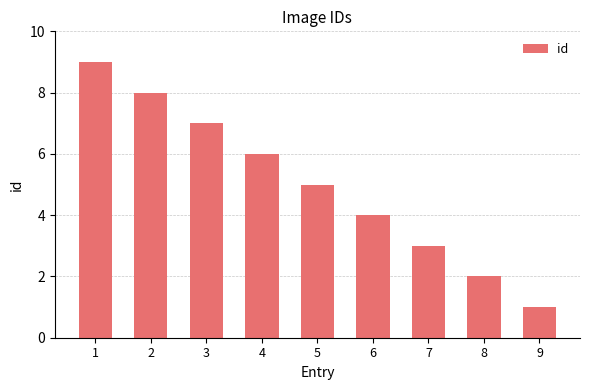

Which has a higher value, 4 or 1?

1